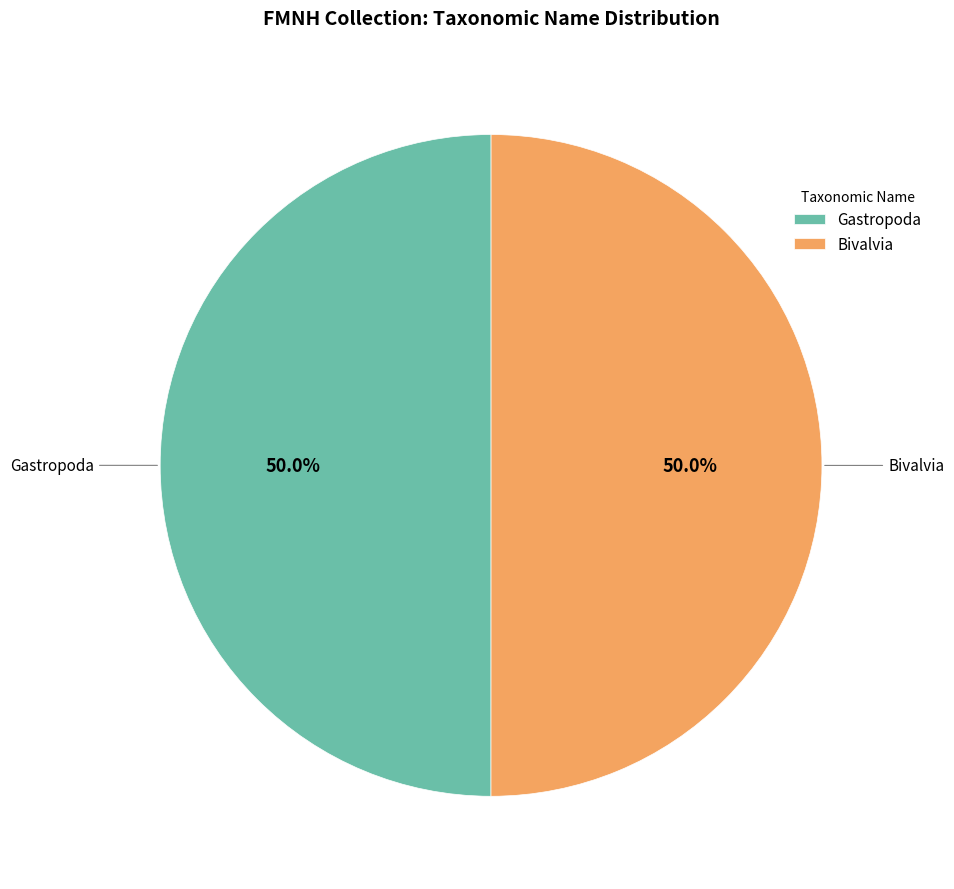

Approximately how many times larger is the value at Bivalvia compared to Gastropoda?

1.0